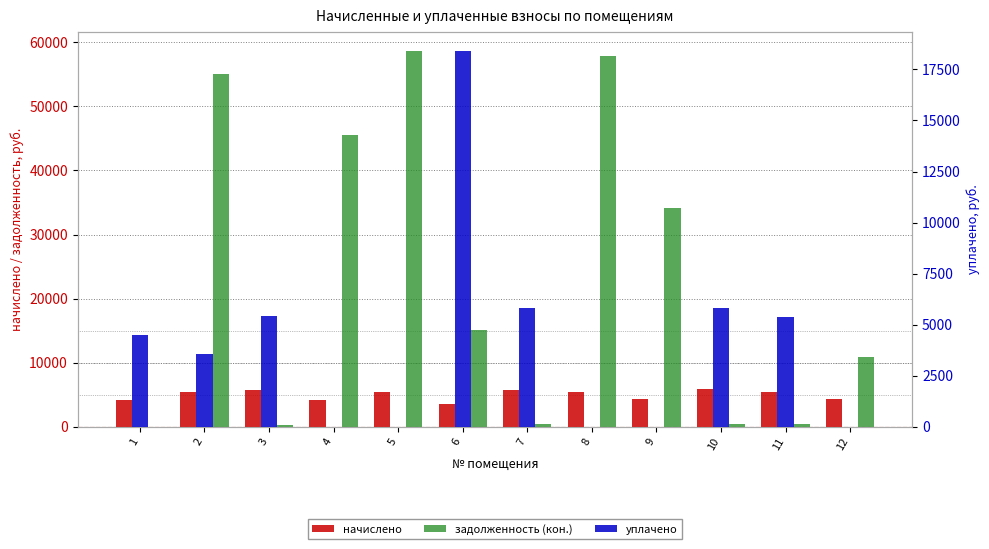

What is the minimum value for начислено?

3601.3